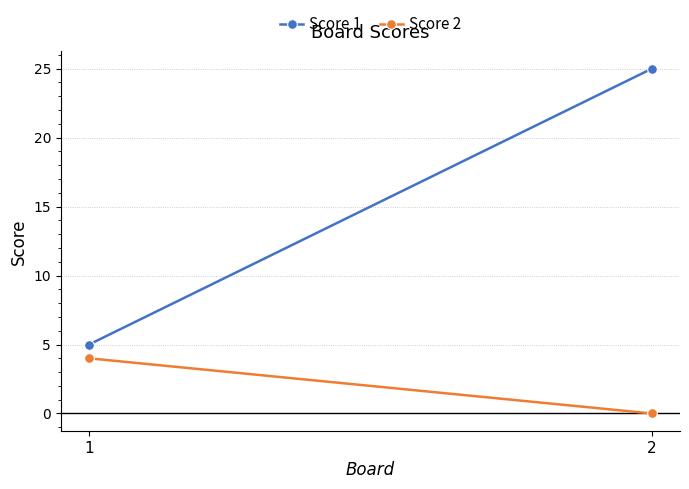

The Score 1 series shows 8 at 1. True or false?

False